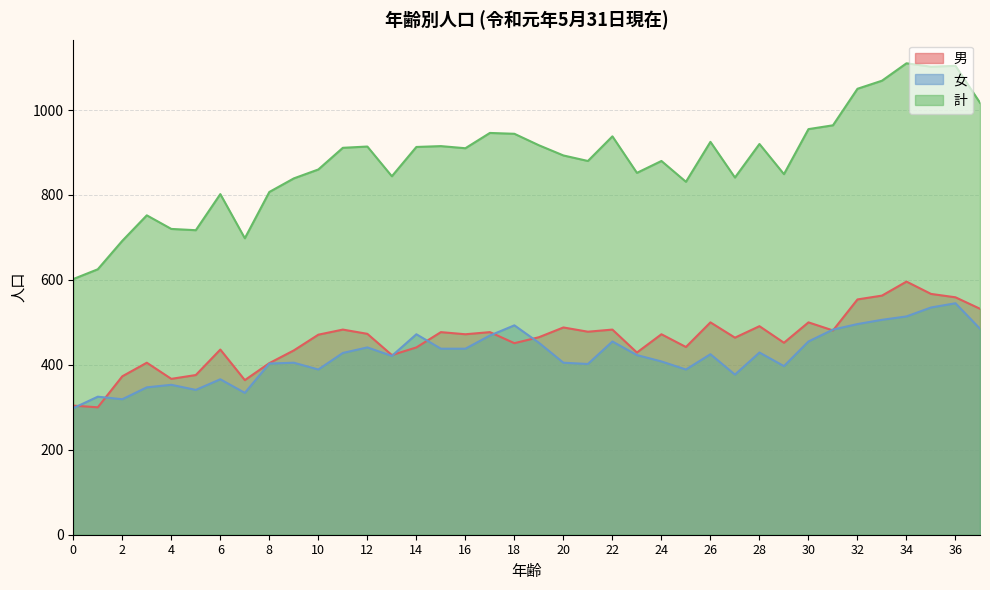

What is the average value of the 男 series?

459